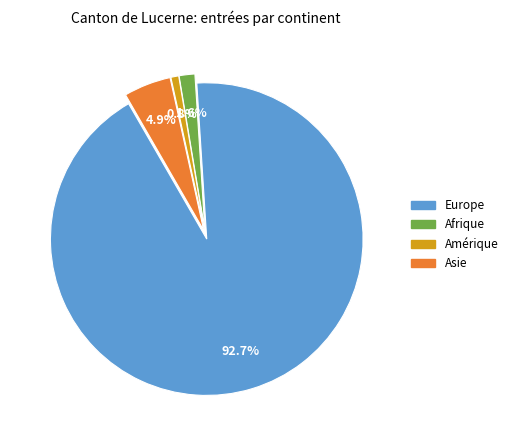

To the nearest percent, what portion does Asie represent?

5%